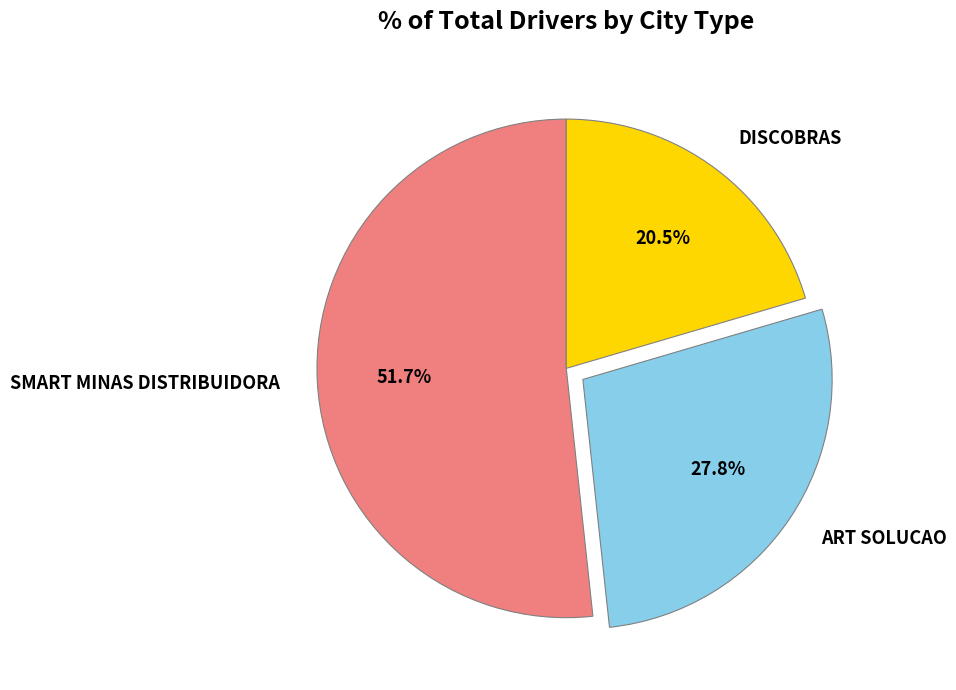

Which has a higher value, SMART MINAS DISTRIBUIDORA or ART SOLUCAO?

SMART MINAS DISTRIBUIDORA